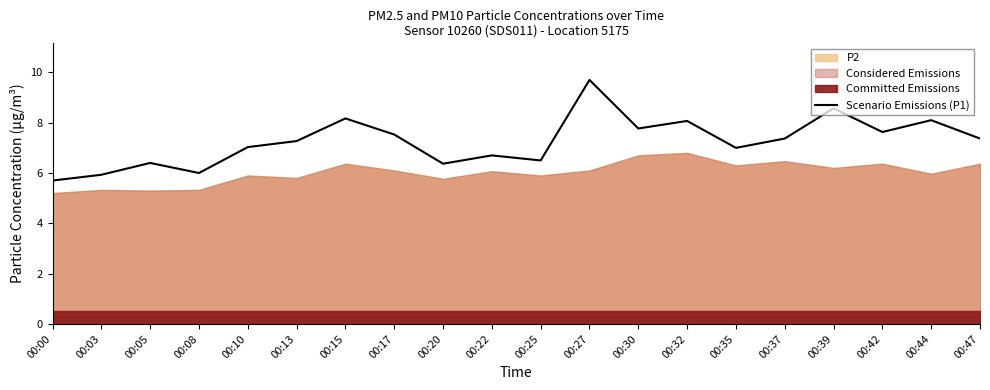

Which has a higher value, 00:17 or 00:32?

00:32